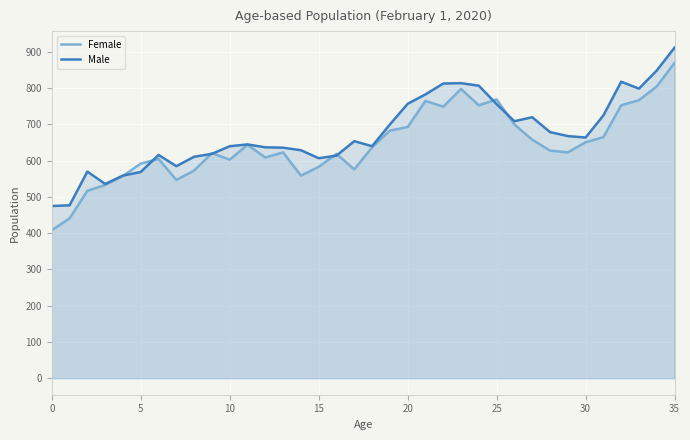

Which series has the largest total across all categories?

Male